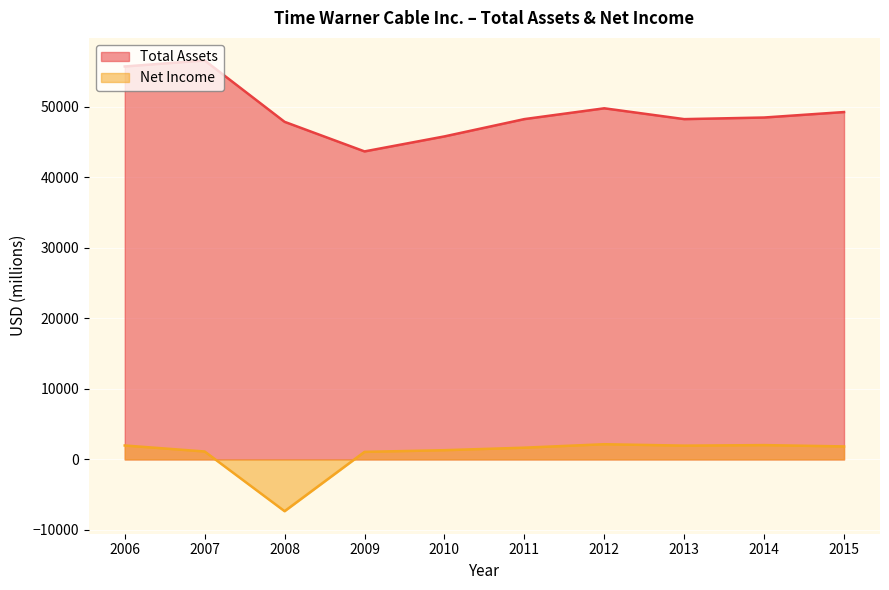

How many data points in Total Assets are less than 48501?

5